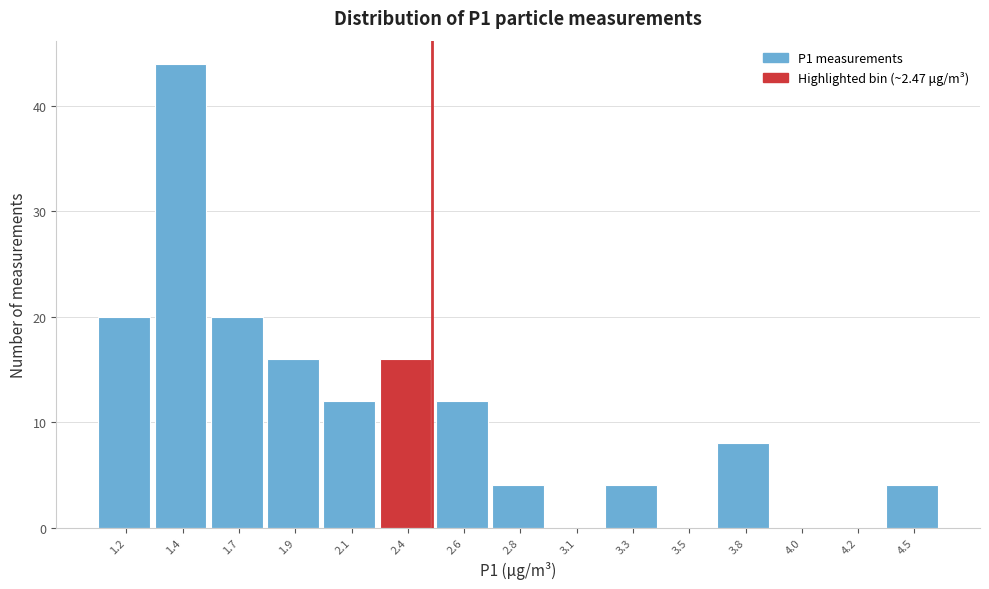

Reading left to right, list all the values displayed in this chart.

1.2=20	1.4=44	1.7=20	1.9=16	2.1=12	2.4=16	2.6=12	2.8=4	3.1=0	3.3=4	3.5=0	3.8=8	4.0=0	4.2=0	4.5=4